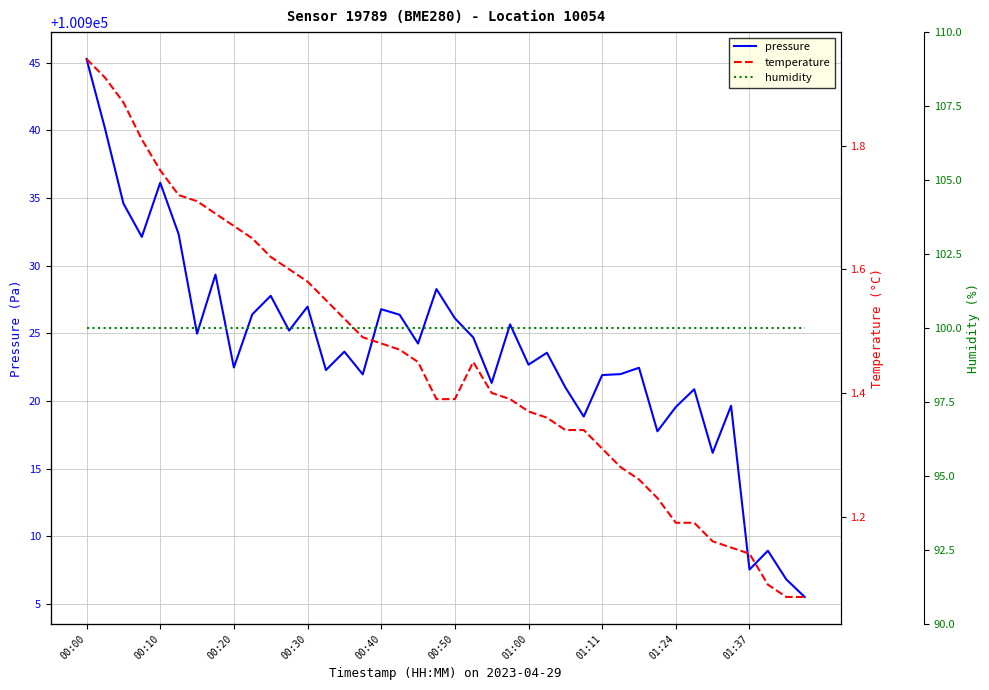

Is it true that pressure equals 30165.6 at 00:40?

False